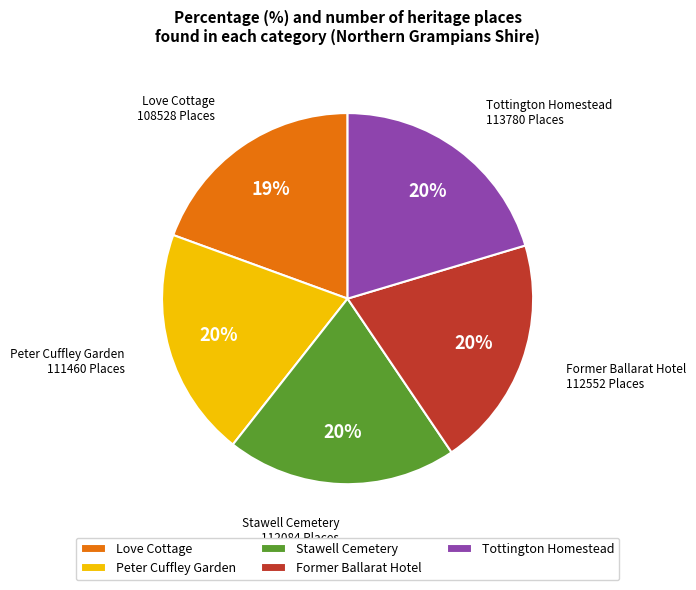

What is the smallest slice in the pie chart?

Love Cottage